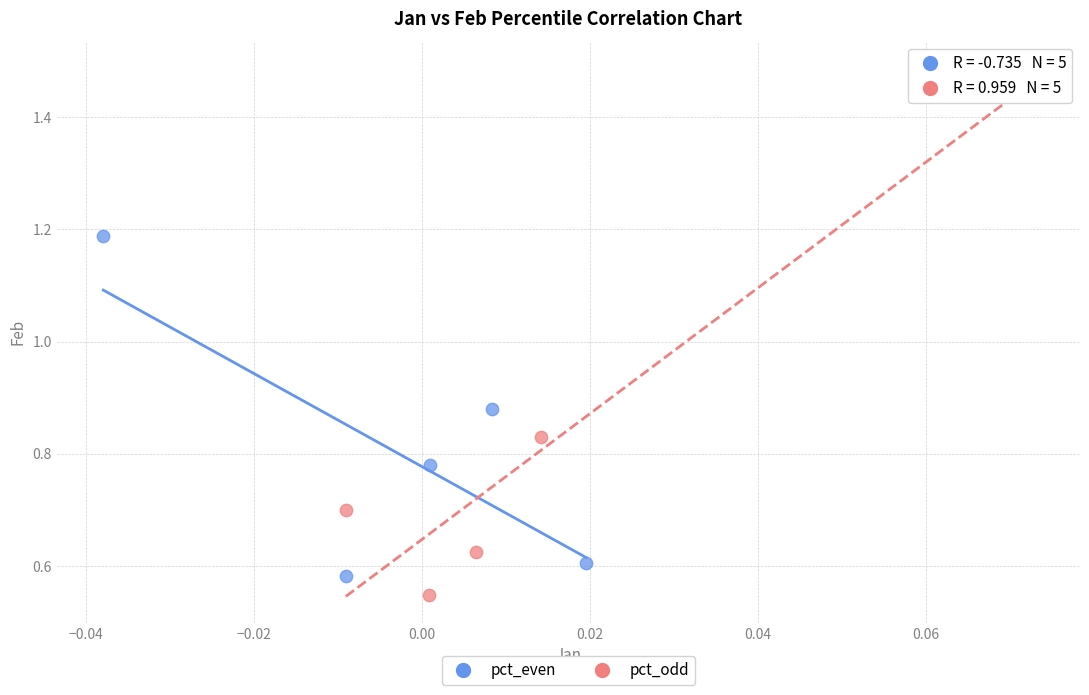

Which series contains the highest Y value?

pct_odd